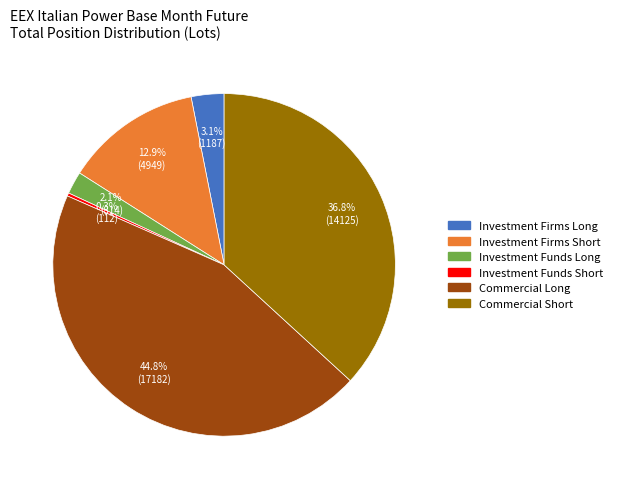

To the nearest percent, what is the combined percentage of Investment Funds Long and Investment Funds Short?

2%